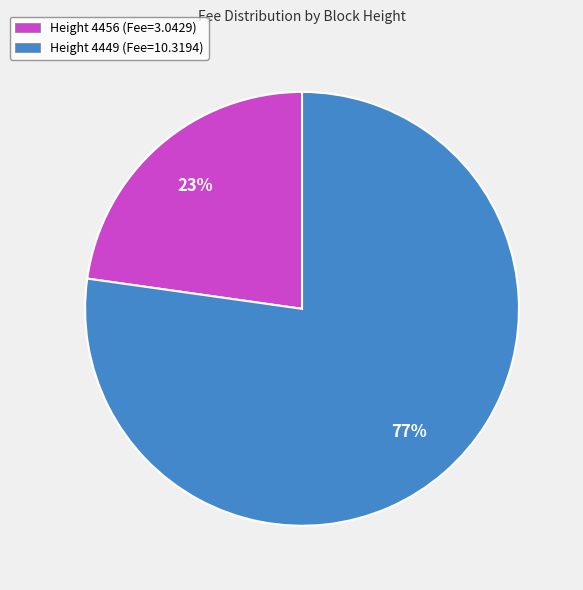

What is the ratio of the value at Height 4456 (Fee=3.0429) to the value at Height 4449 (Fee=10.3194)?

0.3